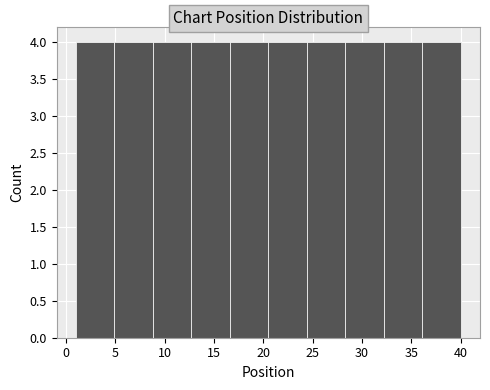

Reading left to right, list every bar in this chart as the range it spans on the x-axis followed by its height. Neither the bar edges nor the heights are printed on the chart, so give them approximately, as read against the axes.

1.0 to 4.9: 4
4.9 to 8.8: 4
8.8 to 12.7: 4
12.7 to 16.6: 4
16.6 to 20.5: 4
20.5 to 24.4: 4
24.4 to 28.3: 4
28.3 to 32.2: 4
32.2 to 36.1: 4
36.1 to 40.0: 4